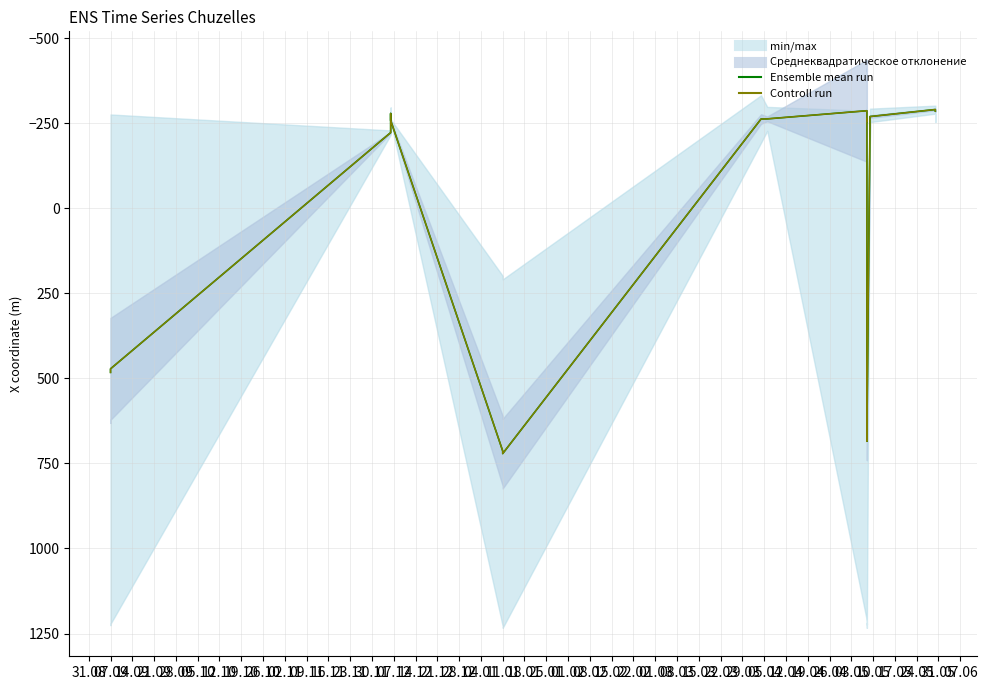

What is the difference between the maximum and second lowest values in the Ensemble mean run series?

1007.8